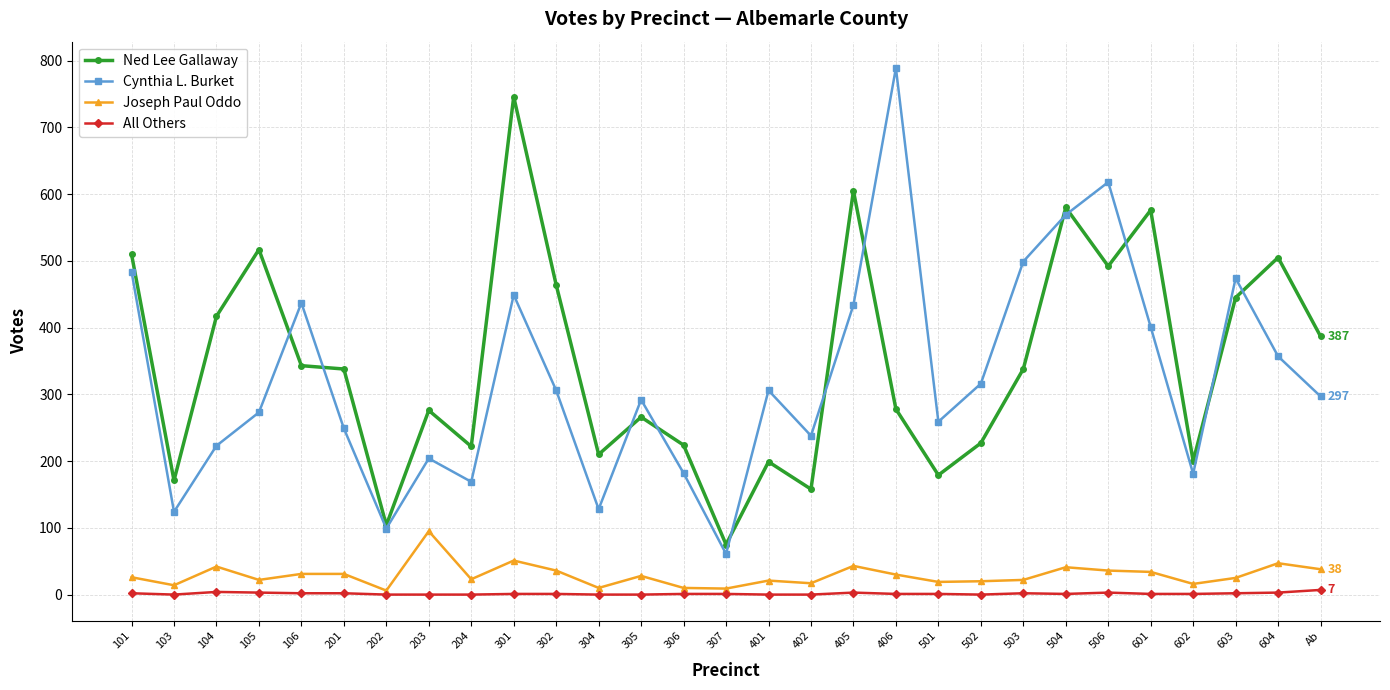

What is the difference between the All Others values at 204 and 104?

4